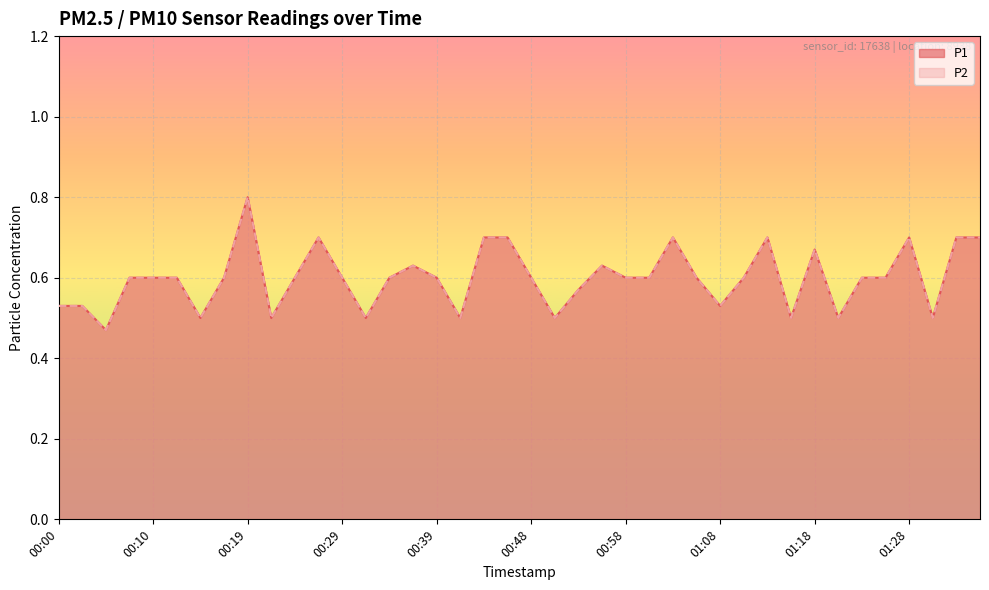

What position from the left is 00:02?

2